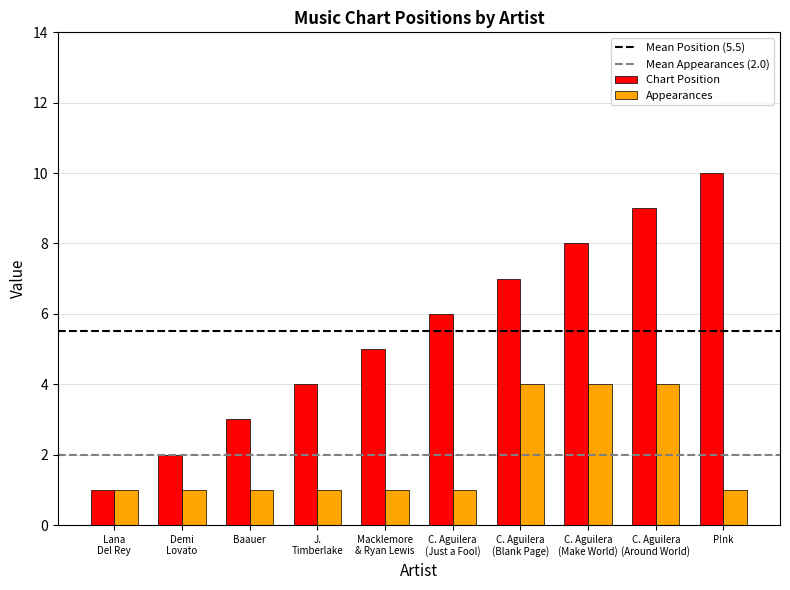

What is the sum of all Appearances values?

19